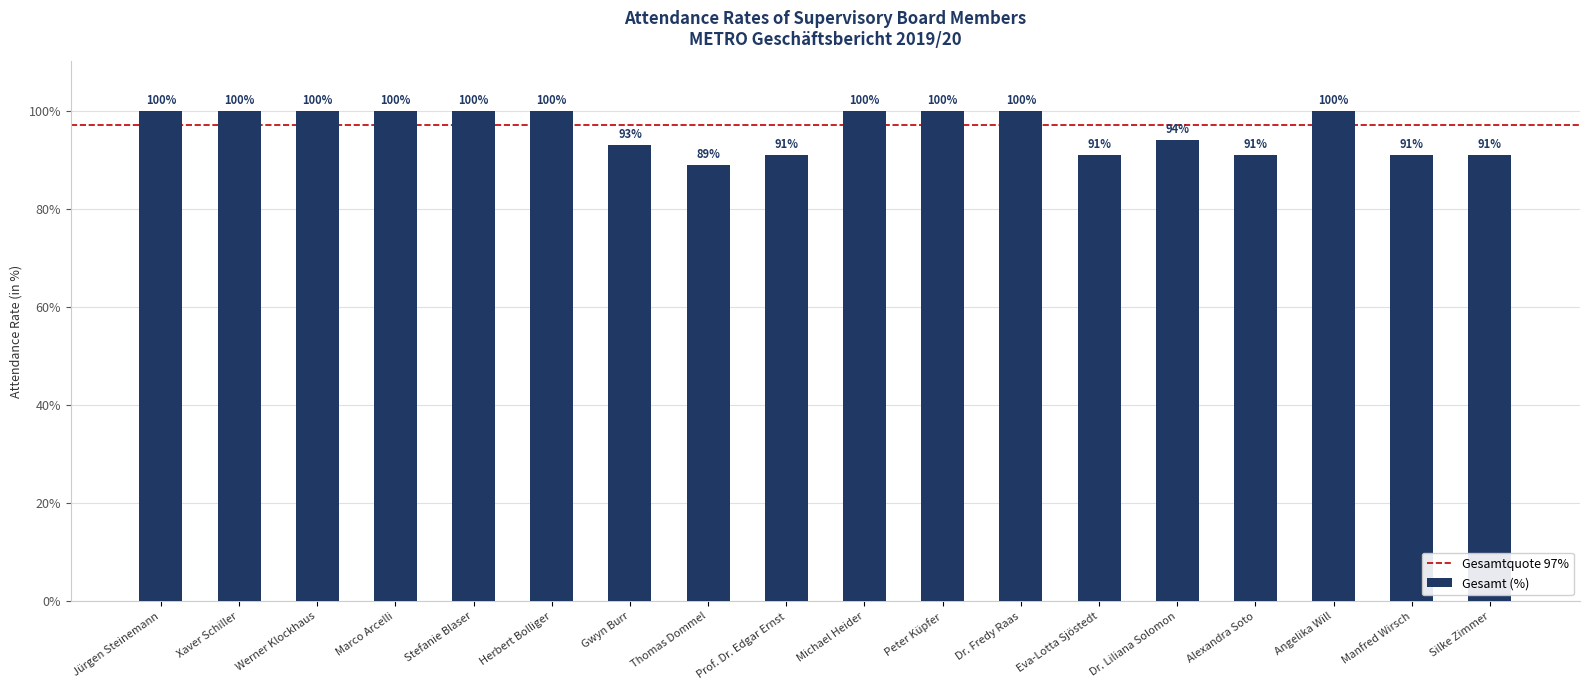

What is the difference between the second highest and second lowest values?

9